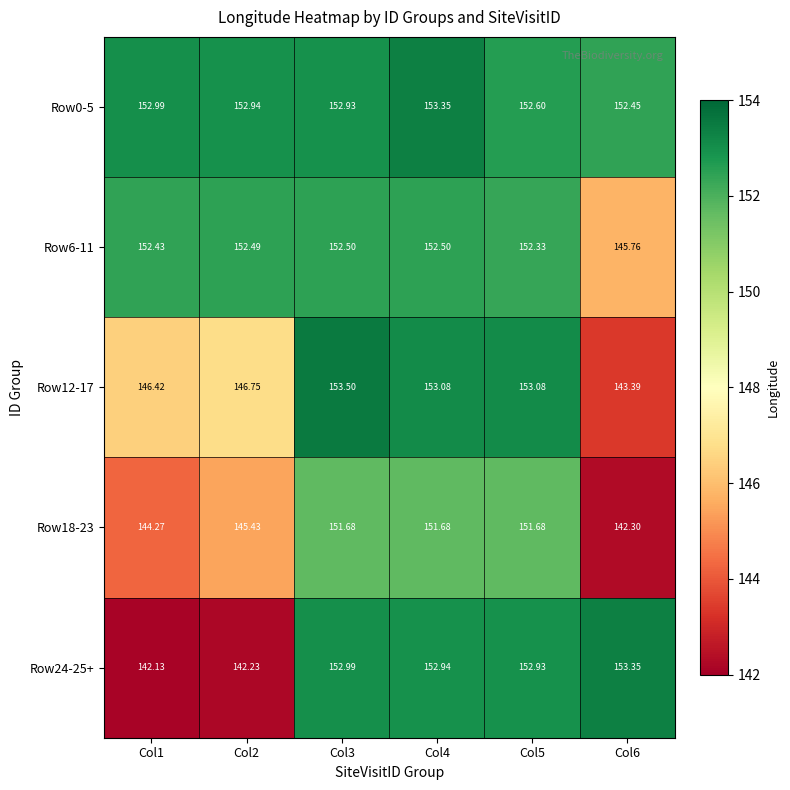

Rank the series at Col1 from highest to lowest value.

Row0-5, Row6-11, Row12-17, Row18-23, Row24-25+